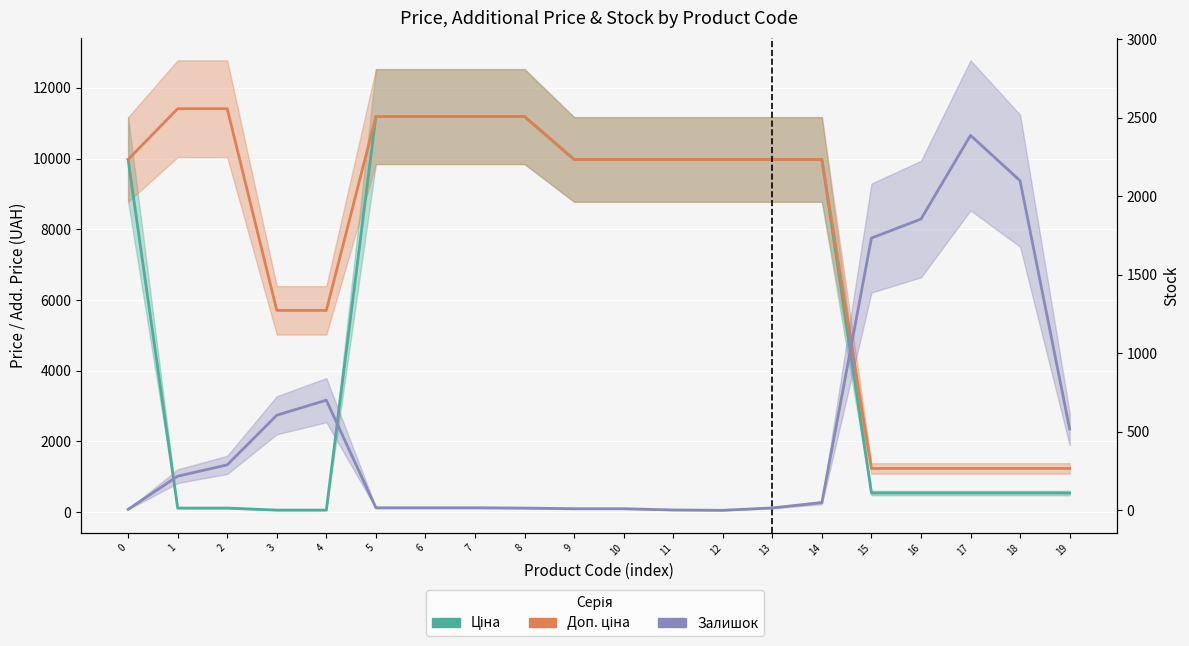

Where do Залишок and Ціна first cross each other?

0 and 1